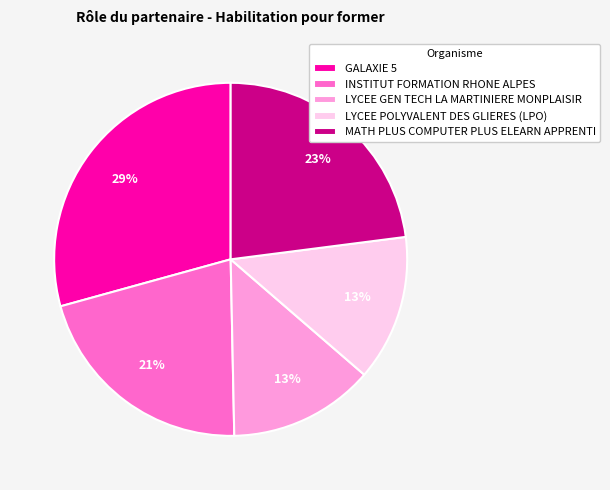

Count the number of slices in the pie.

5